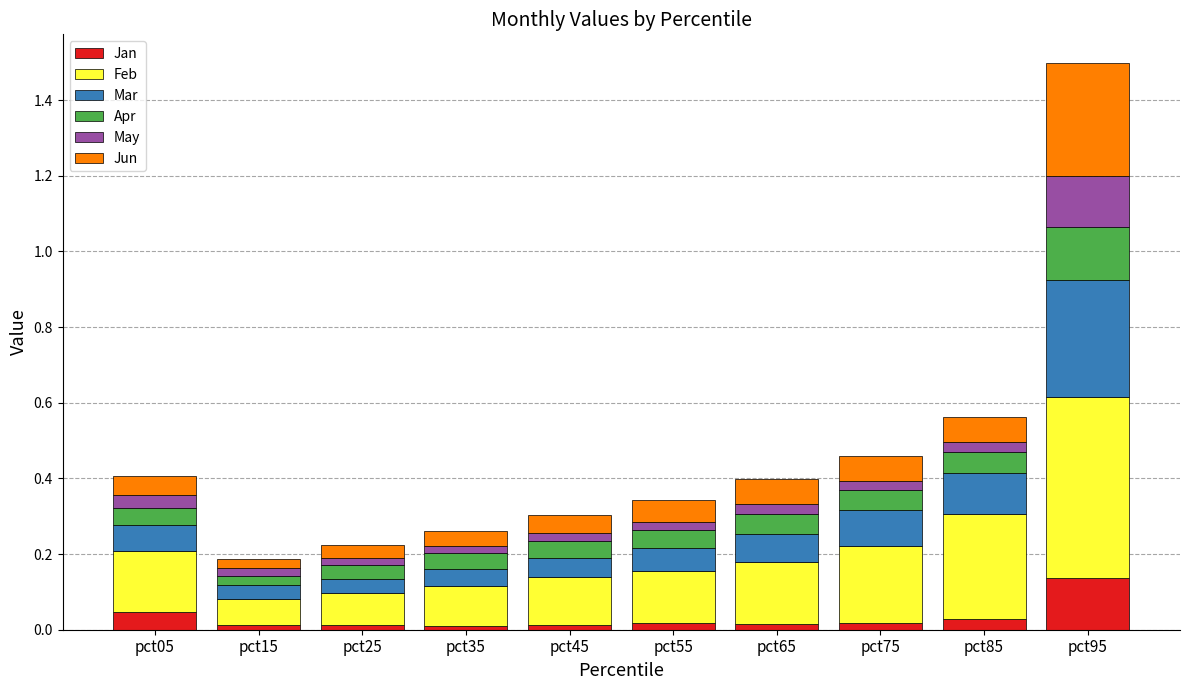

Which category has the highest value in the Jan series?

pct95